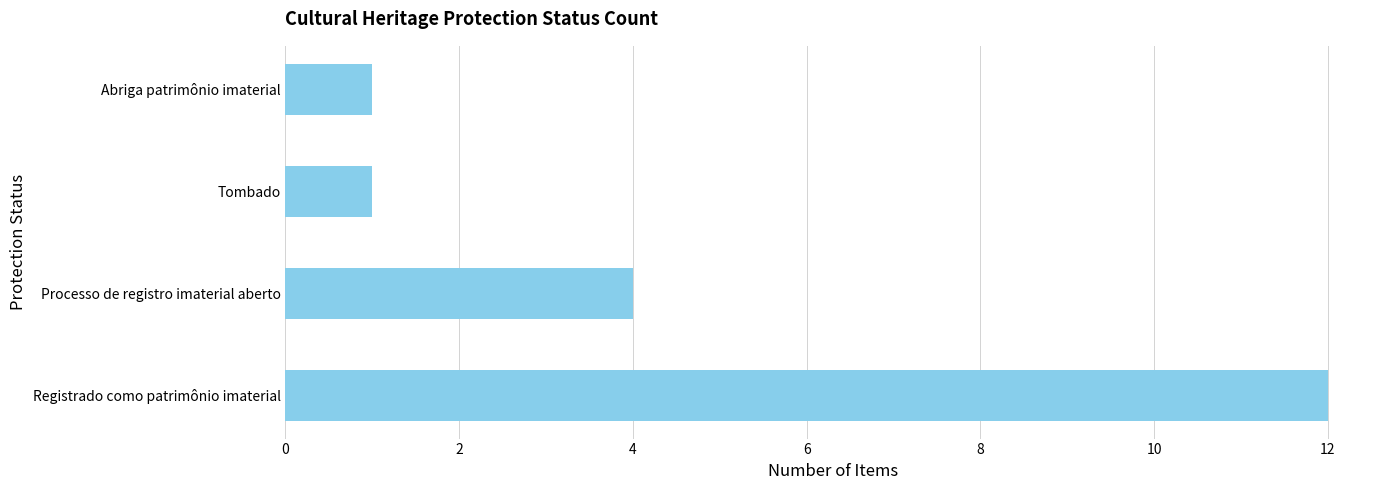

The chart shows a value of 12 at Registrado como patrimônio imaterial. True or false?

True